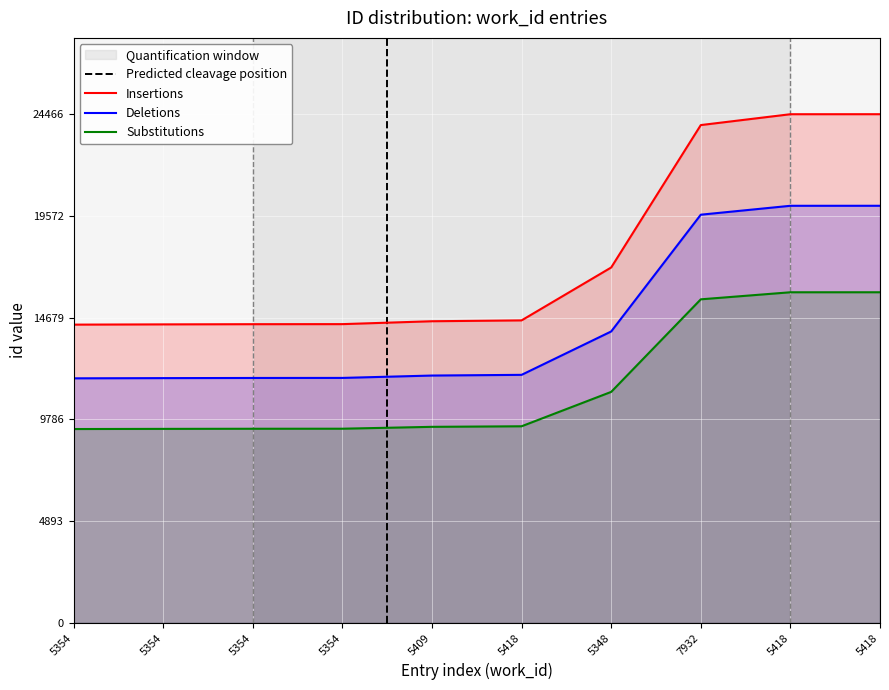

True or false: Insertions and Substitutions intersect in this chart.

False